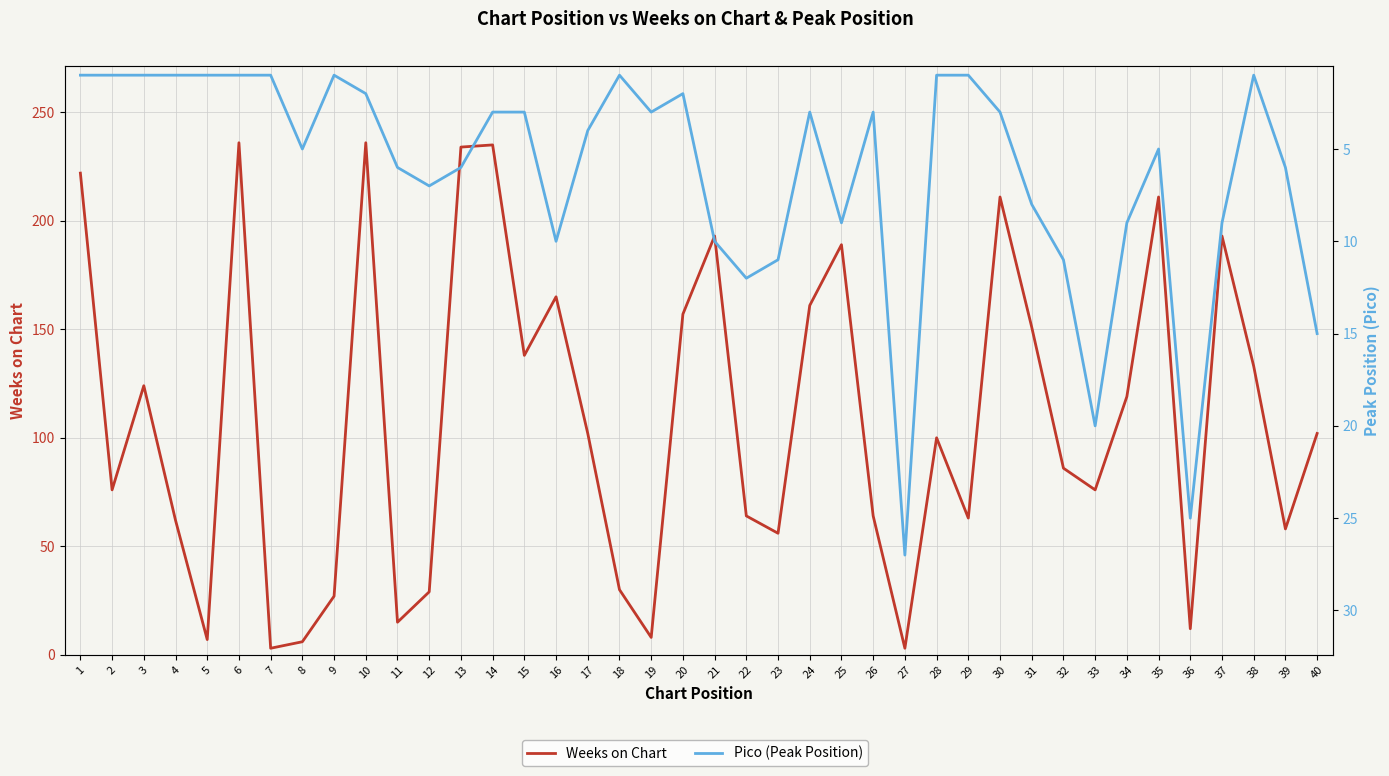

Reading left to right, list all the values displayed in this chart.

Weeks on Chart: 222	76	124	62	7	236	3	6	27	236	15	29	234	235	138	165	102	30	8	157	193	64	56	161	189	64	3	100	63	211	151	86	76	119	211	12	193	133	58	102
Pico (Peak Position): 1	1	1	1	1	1	1	5	1	2	6	7	6	3	3	10	4	1	3	2	10	12	11	3	9	3	27	1	1	3	8	11	20	9	5	25	9	1	6	15